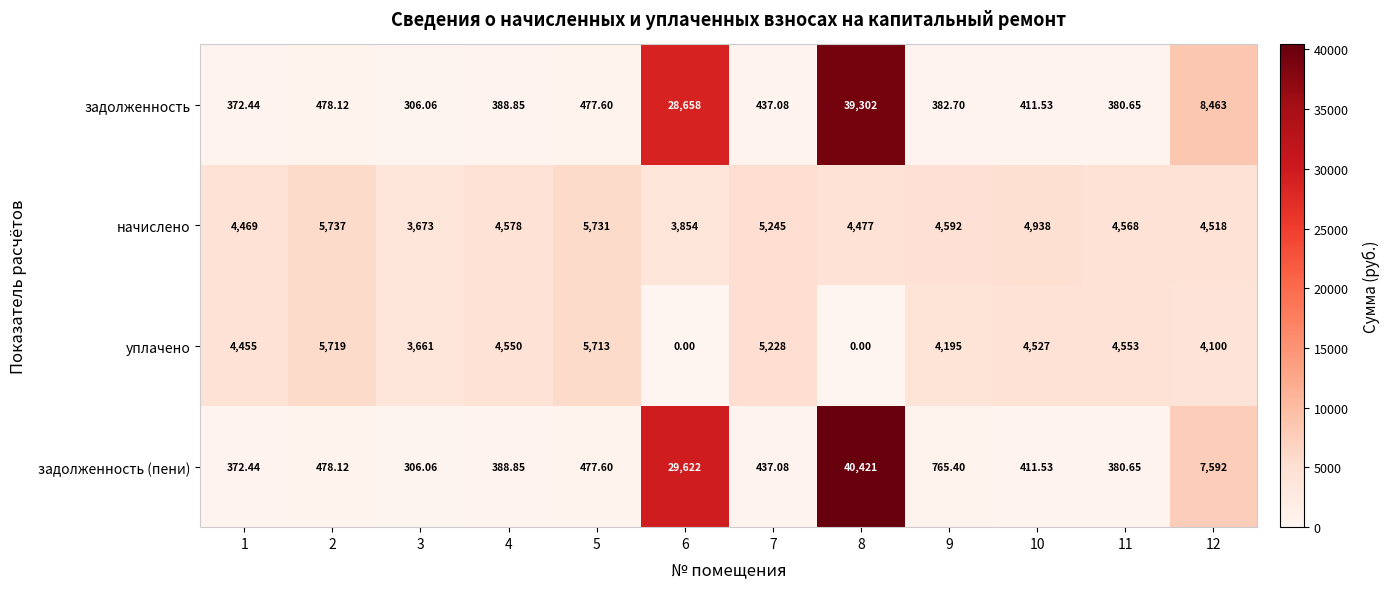

At 12, list the series in order from largest to smallest.

задолженность, задолженность (пени), начислено, уплачено